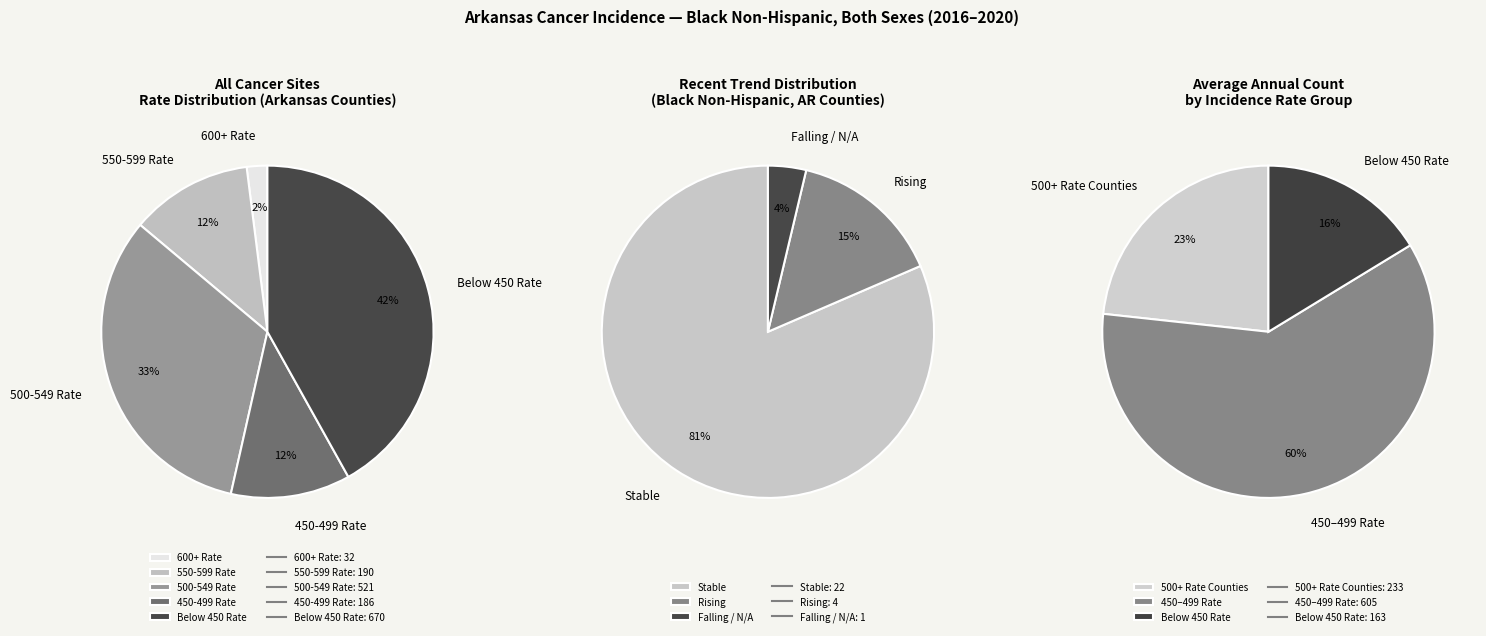

What percentage is the falling slice, to the nearest percent?

4%